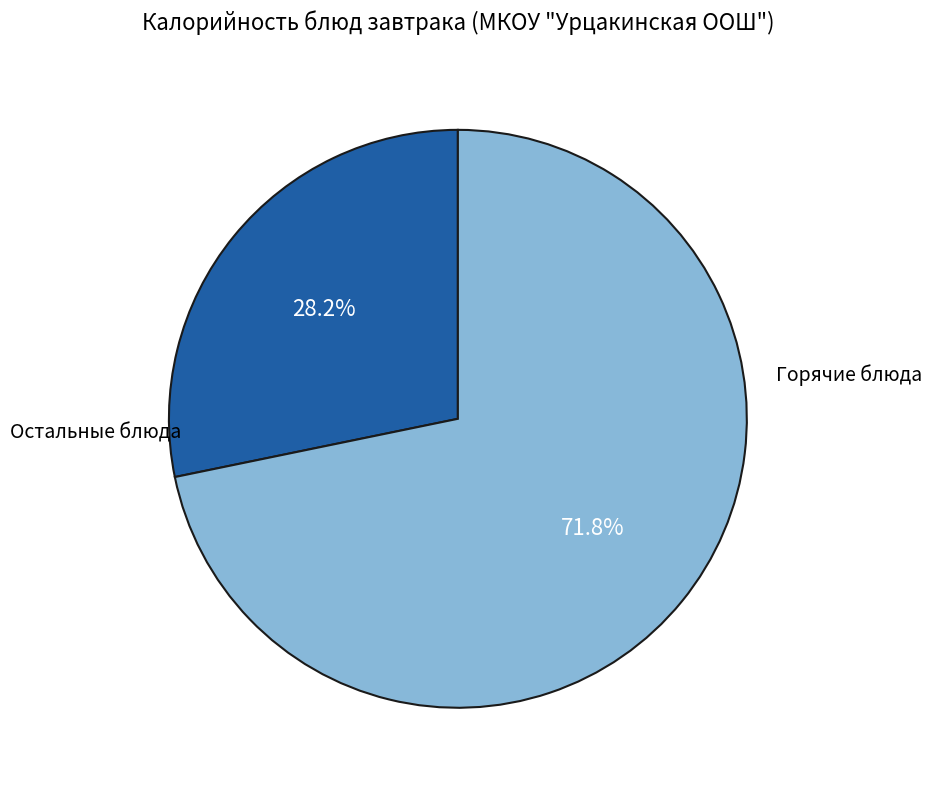

Does any single category account for the majority?

Yes